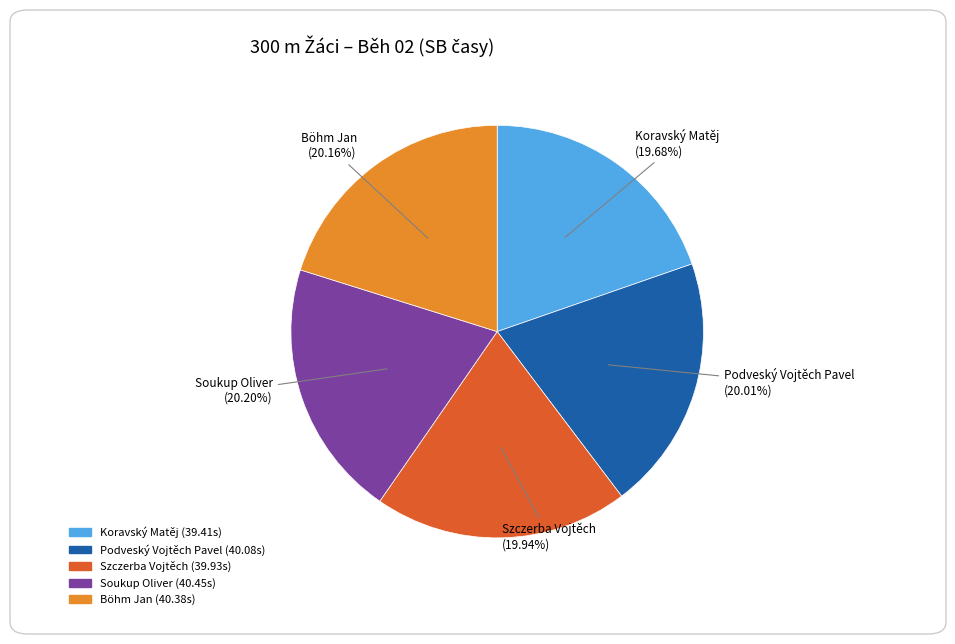

To the nearest percent, what is the difference between the largest and smallest slice percentages?

1%